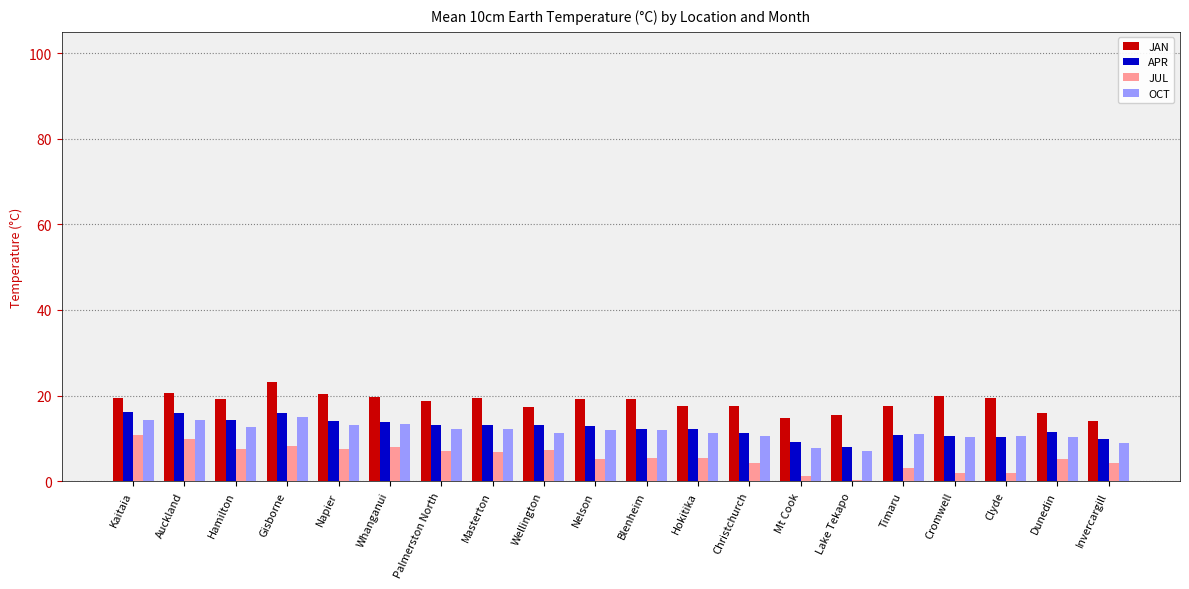

The value of JUL at Hamilton is 7.5. True or false?

True